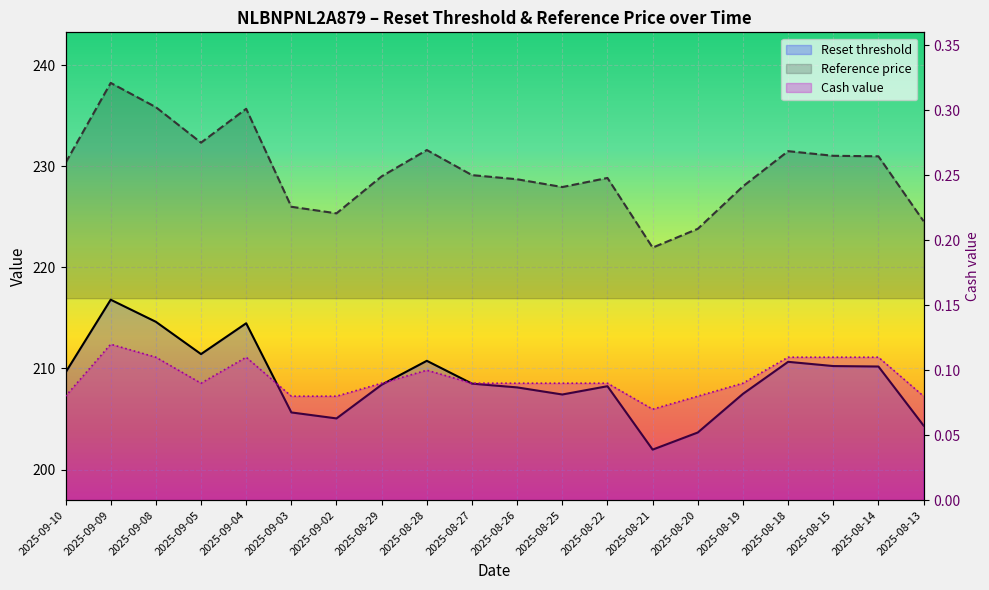

What is the greatest value displayed?

238.2